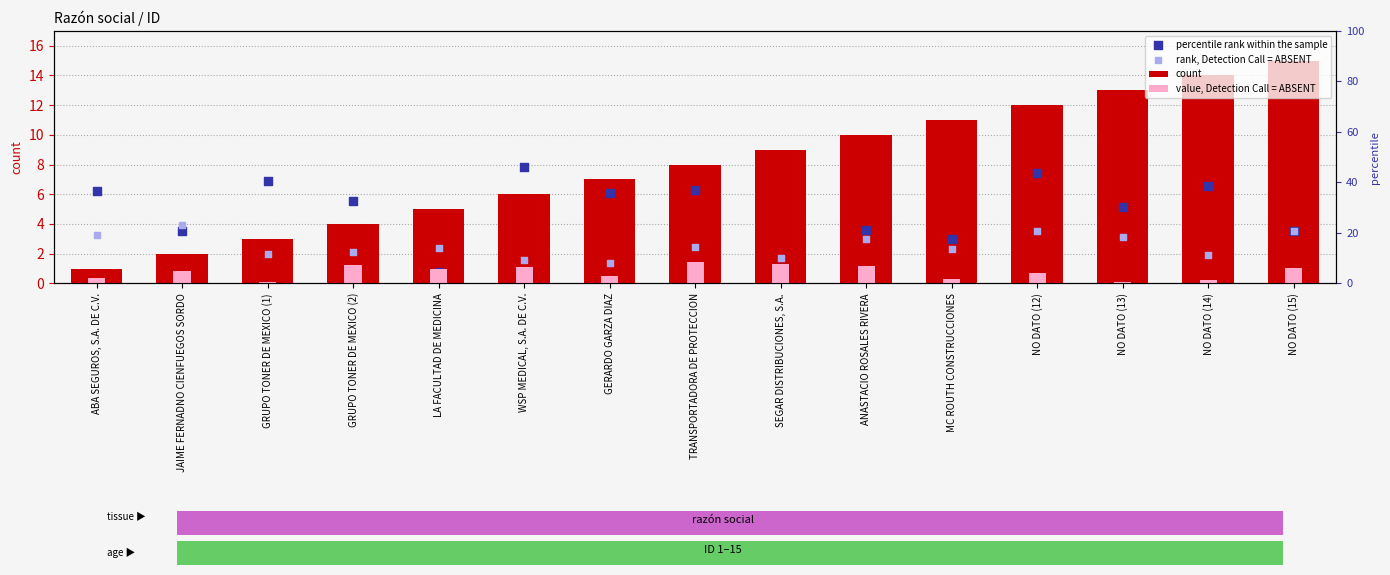

At which category is the sum across all series the highest?

NO DATO (12)